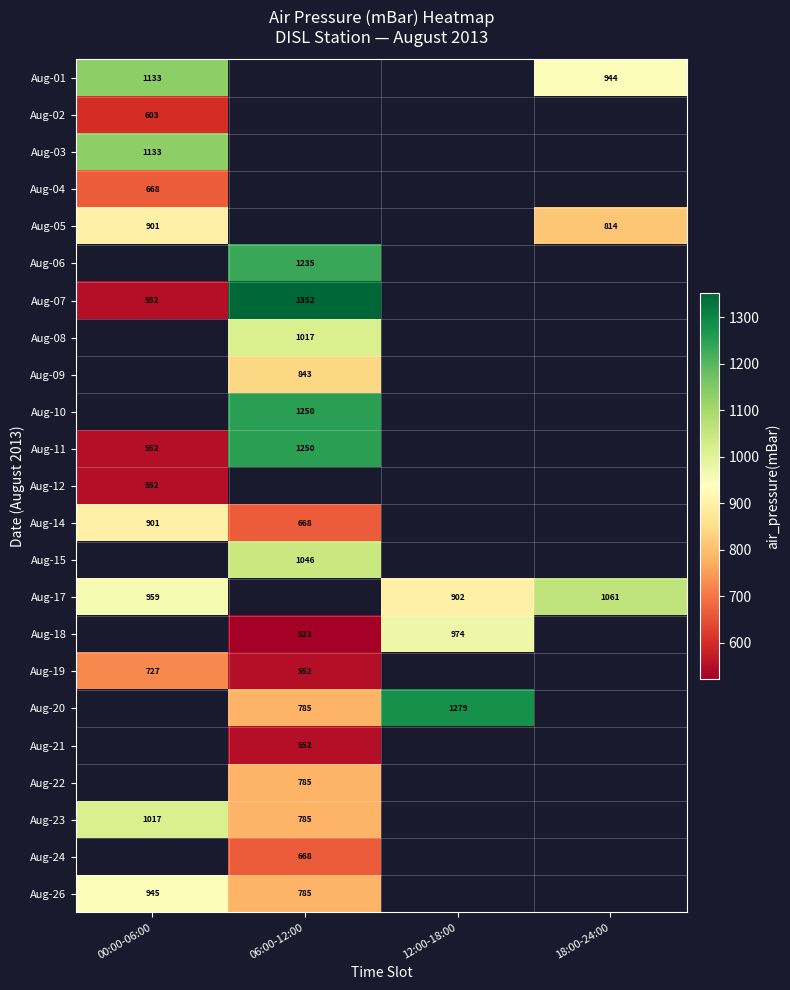

Is it true that Aug-20 equals 785 at 06:00-12:00?

True